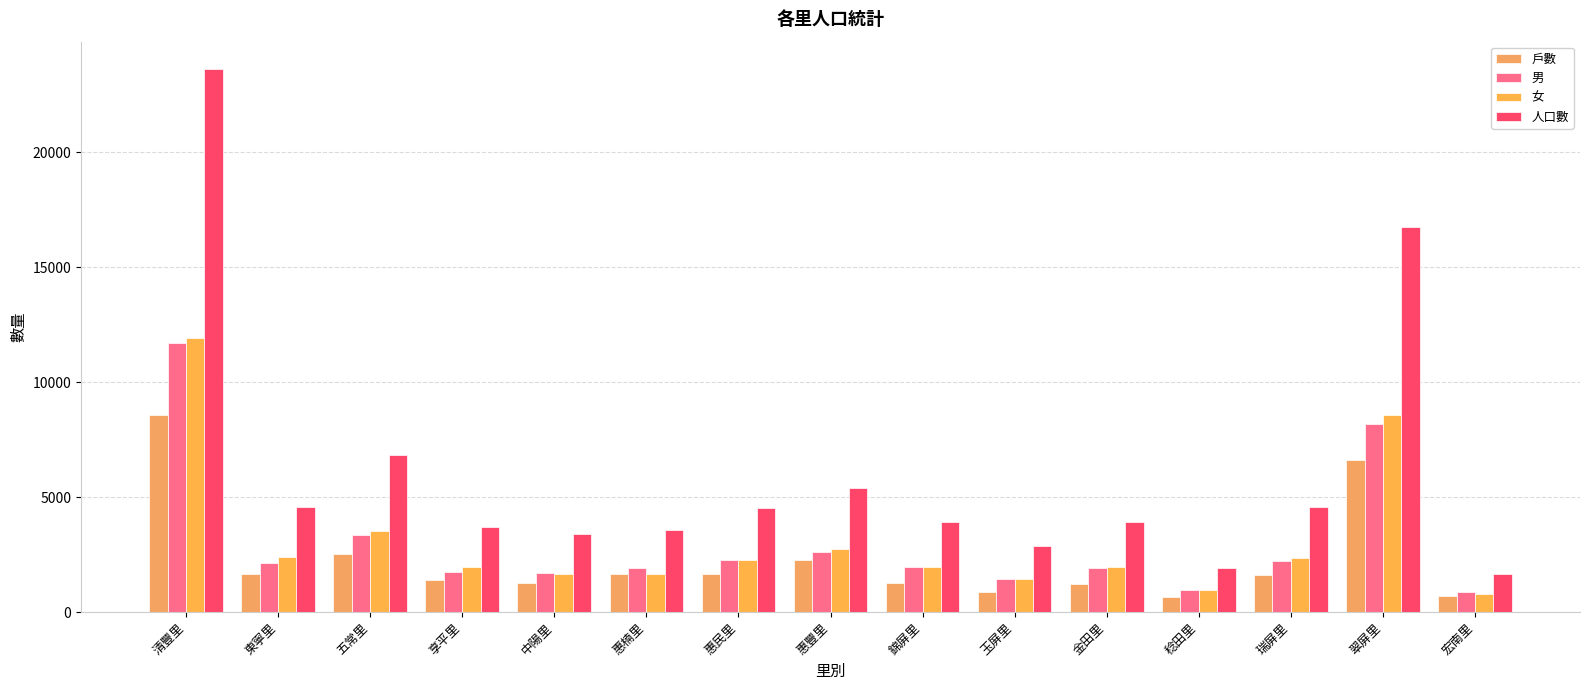

What is the difference between the maximum and minimum values in the 女 series?

11142